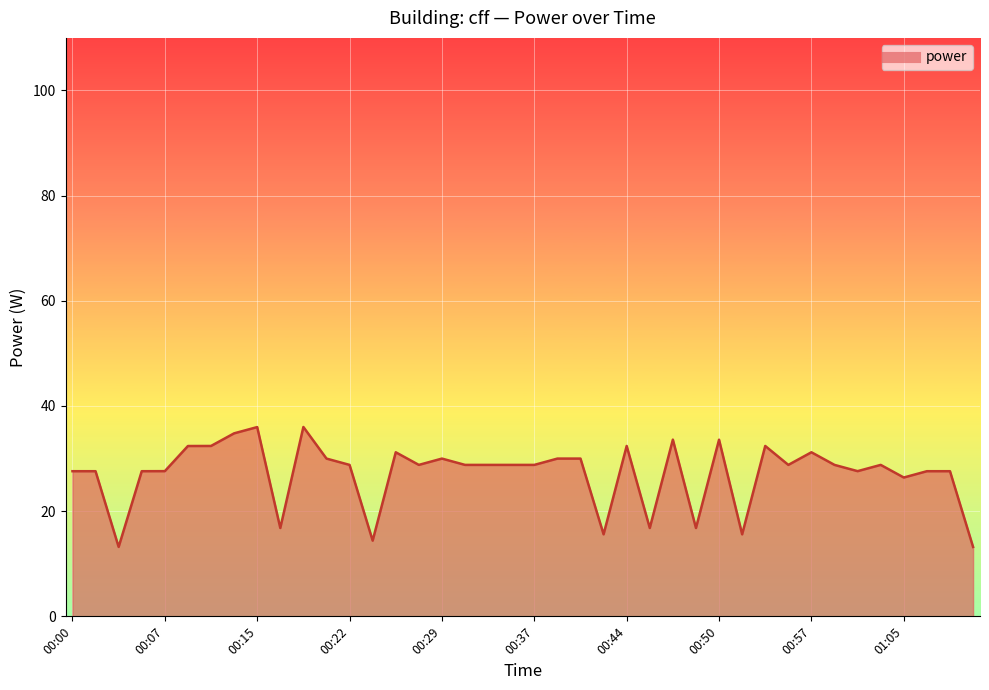

What is the sum of all values?

1087.2